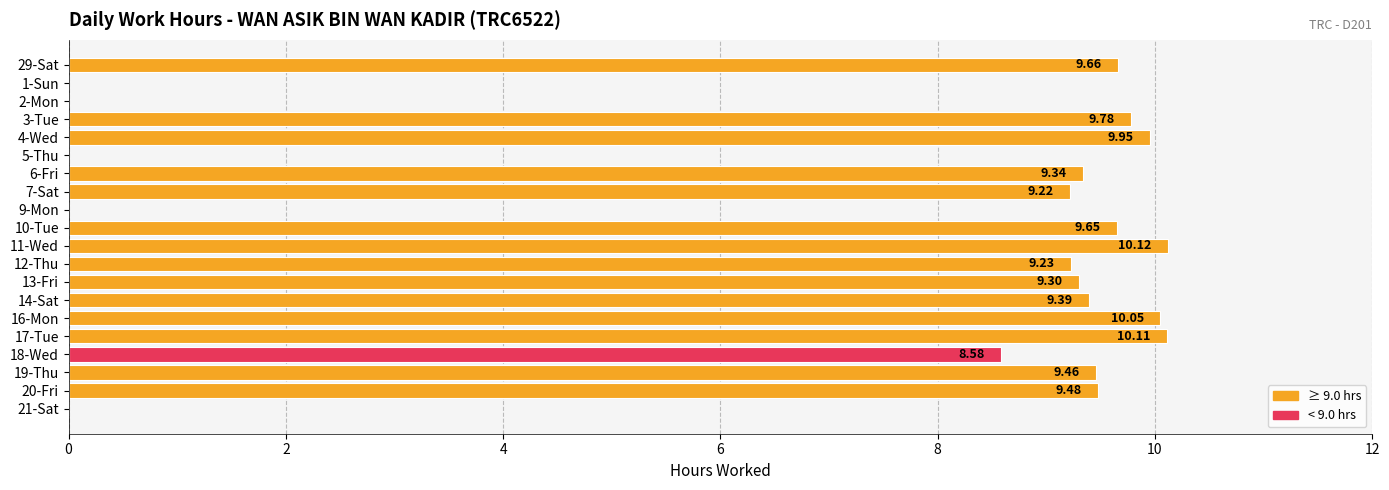

What is the change in value from 9-Mon to 14-Sat?

+9.4